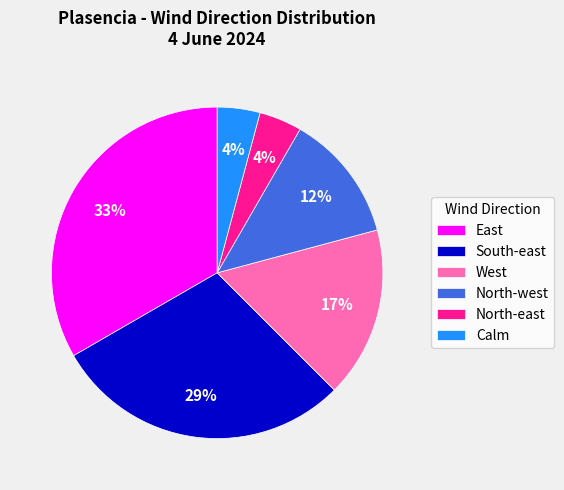

Is it true that South-east is 29% of the pie?

True